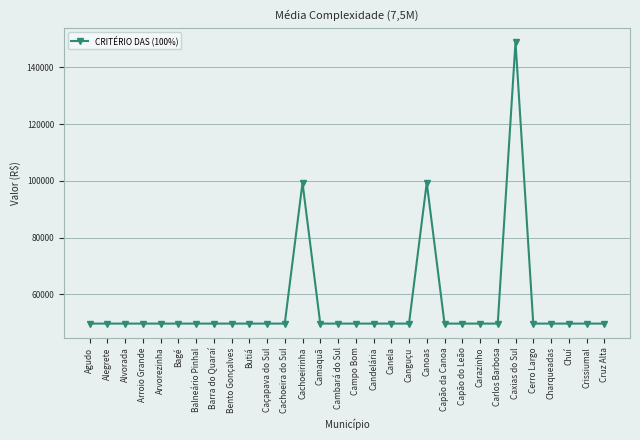

Is it true that the value at Caçapava do Sul is 49668.9?

True